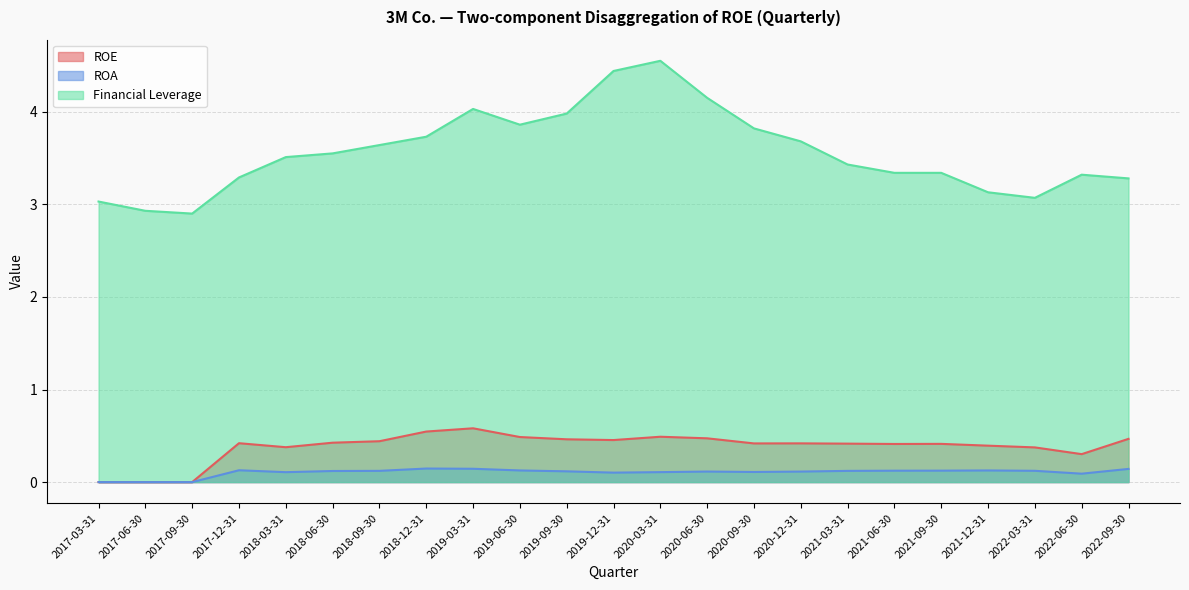

Does the chart have visible grid lines?

Yes